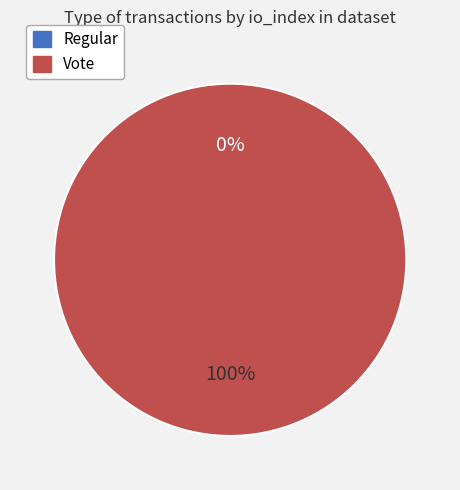

What is the smallest slice in the pie chart?

Regular (io_index=0)